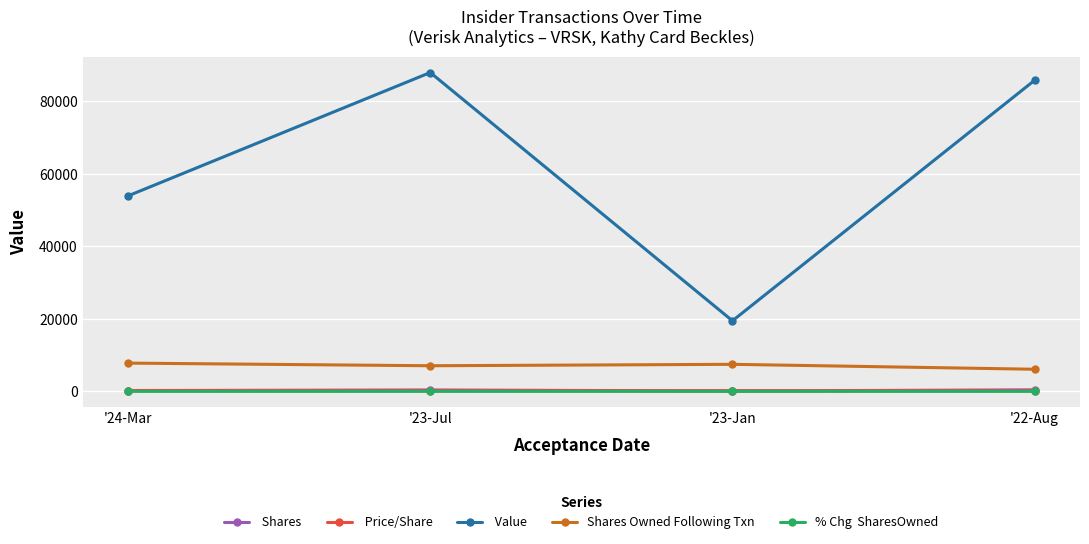

Does the chart have visible grid lines?

Yes